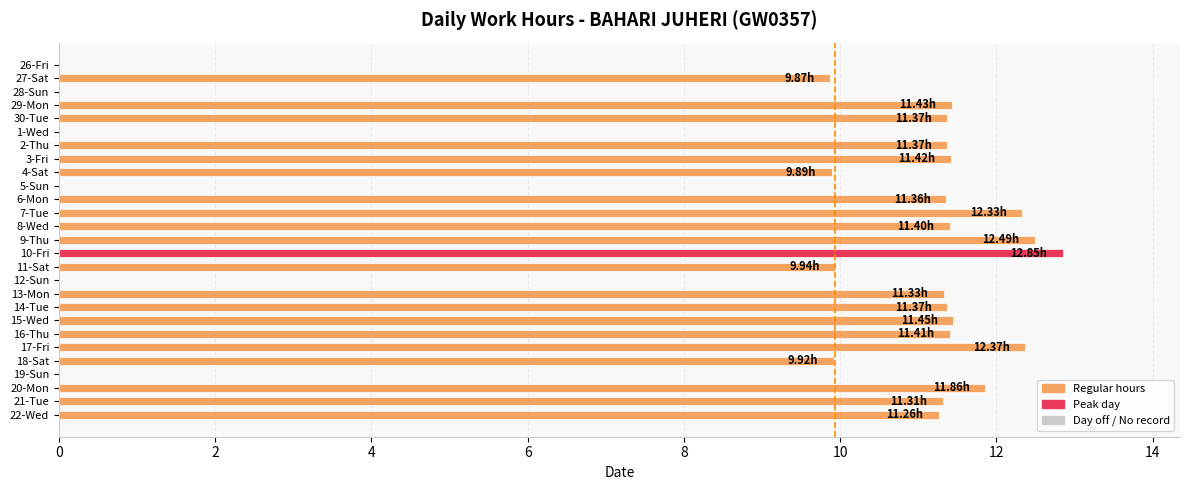

What is the sum of all values?

238.0